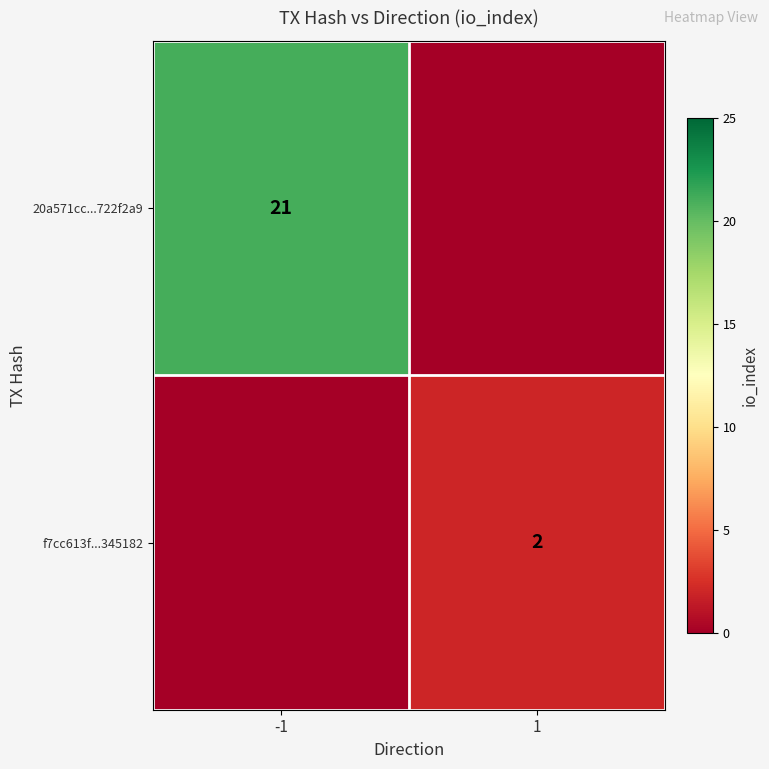

True or false: 20a571cc...722f2a9 has a value of 6 at -1.

False